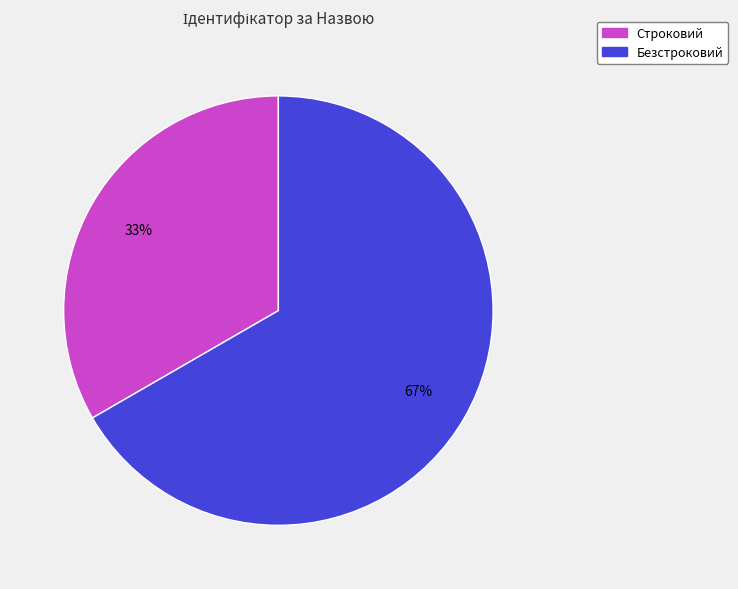

To the nearest percent, what is the average slice percentage?

50%